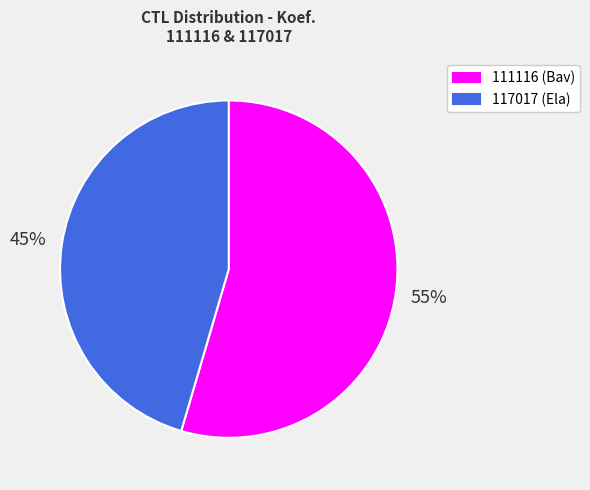

To the nearest percent, what percentage of the pie is 111116?

55%